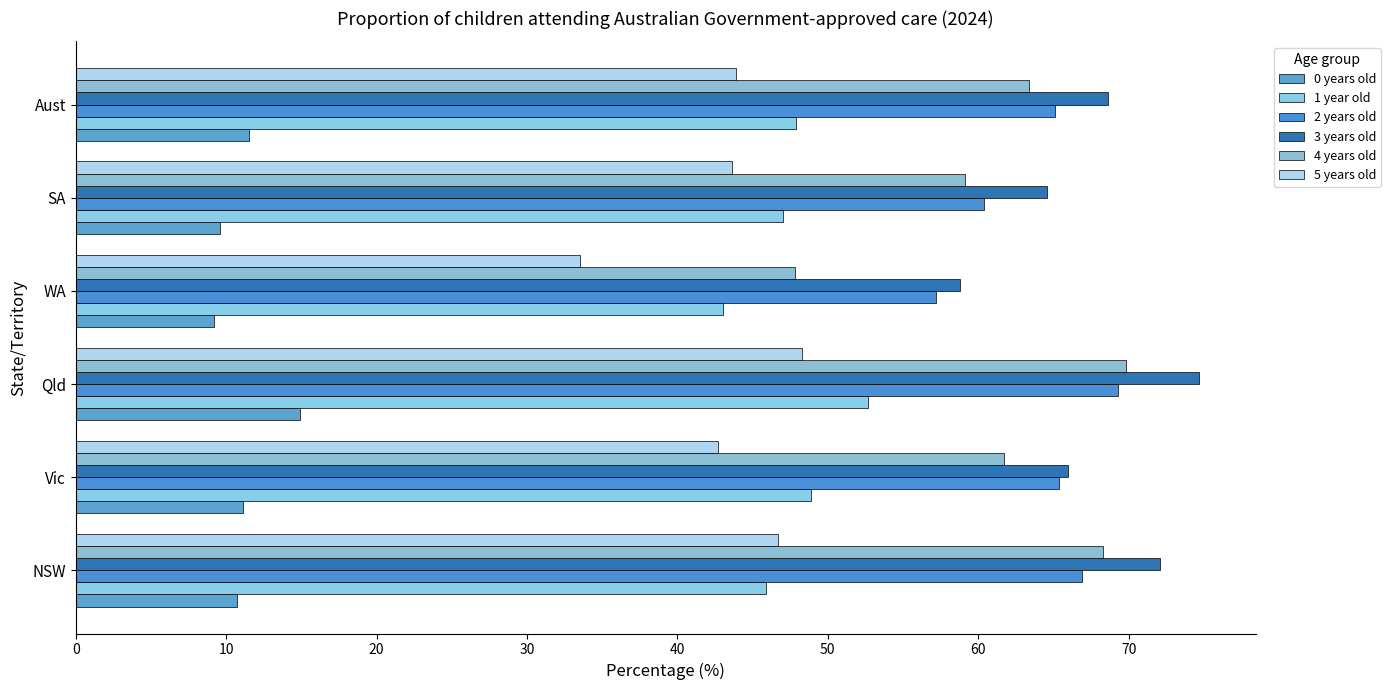

Reading right to left, what are all the values shown in this chart?

0 years old: 11.5	9.6	9.2	14.9	11.1	10.7
1 year old: 47.9	47.0	43.0	52.7	48.9	45.9
2 years old: 65.1	60.4	57.2	69.3	65.4	66.9
3 years old: 68.6	64.6	58.8	74.7	66.0	72.1
4 years old: 63.4	59.1	47.8	69.8	61.7	68.3
5 years old: 43.9	43.6	33.5	48.3	42.7	46.7